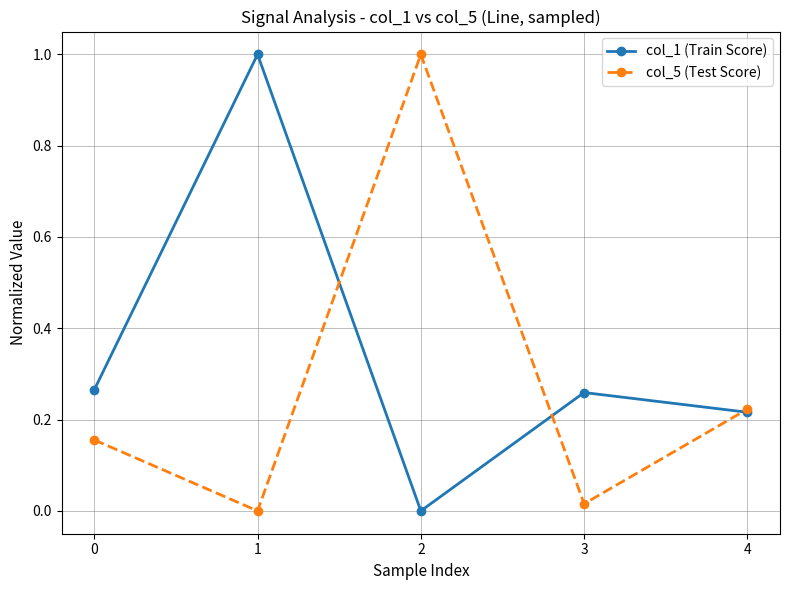

How many col_1 (Train Score) values are between 0 and 1?

5